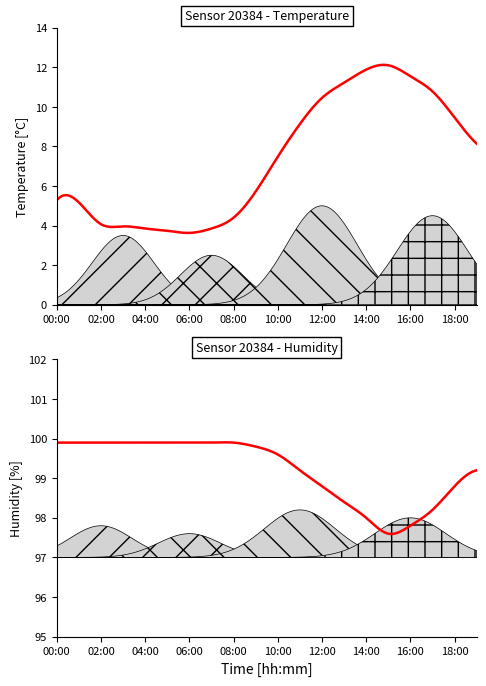

At 09:00, list the series in order from smallest to largest.

temperature, humidity